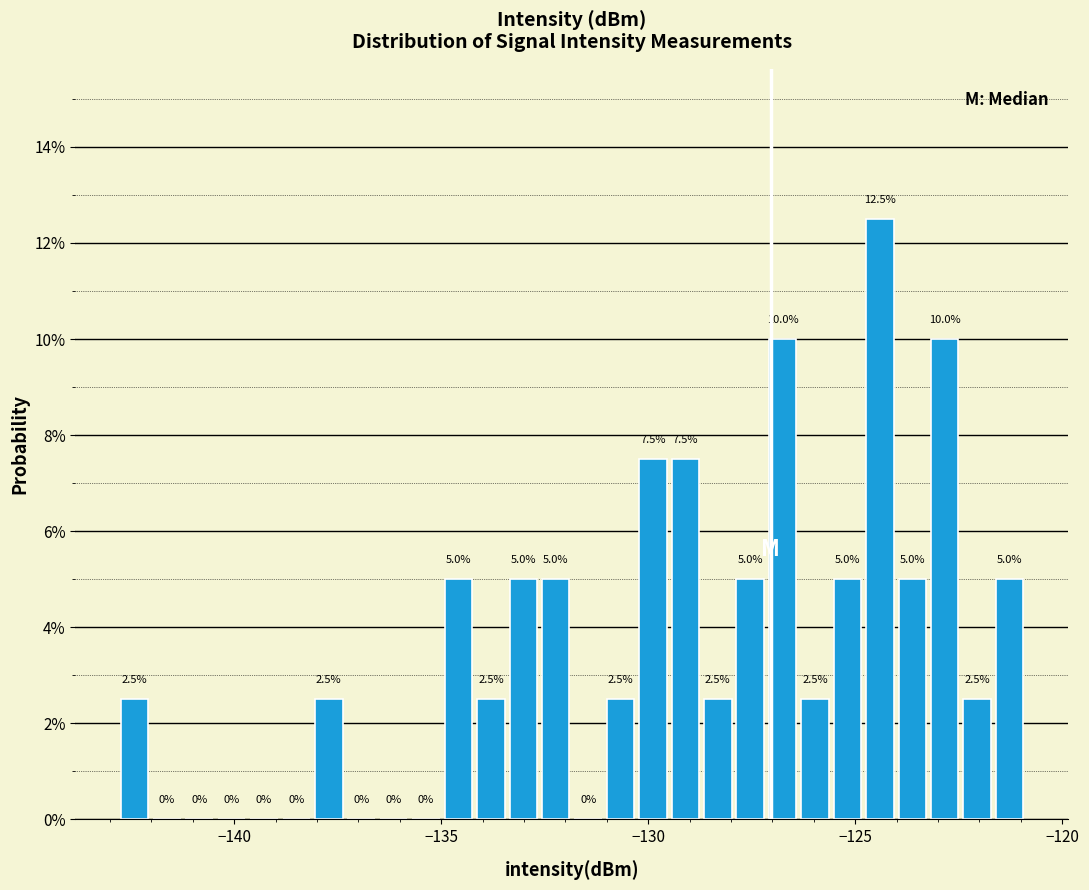

Around what value on the x-axis is the tallest bar? Give the approximate position of its centre, as read against the axis.

-124.5